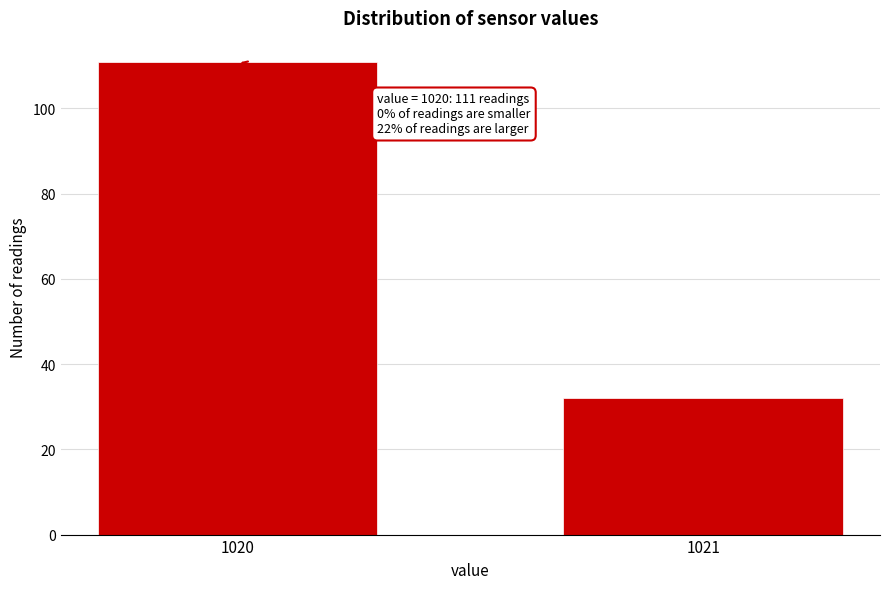

Reading left to right, transcribe all the data shown in this chart.

1020=111	1021=32